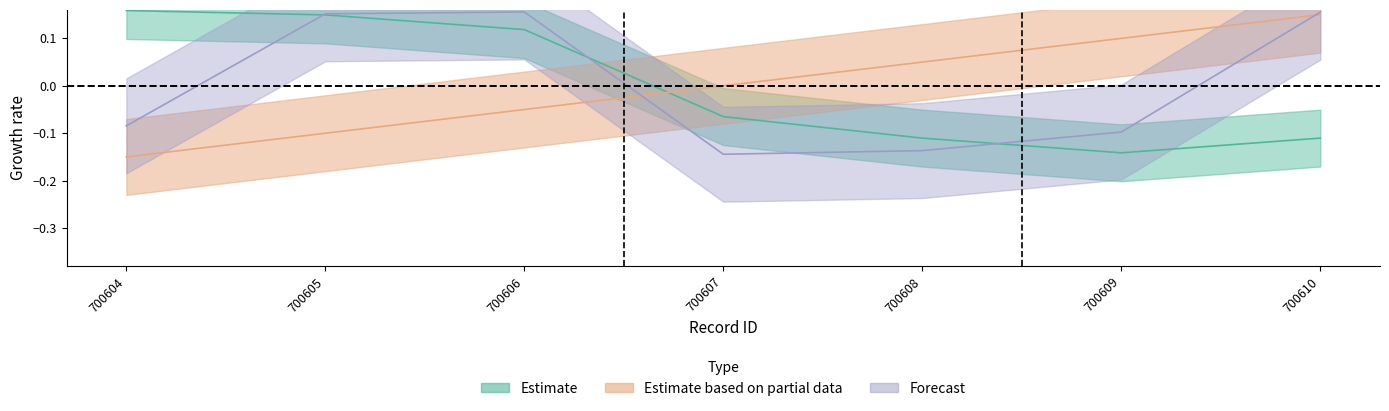

Which label corresponds to the largest value in the chart?

700604